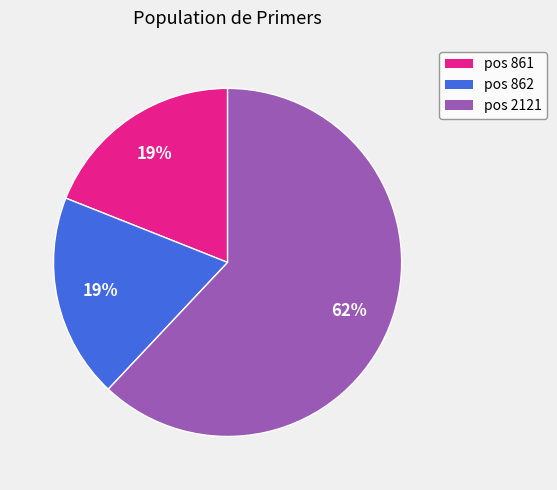

To the nearest percent, what is the average slice percentage?

33%